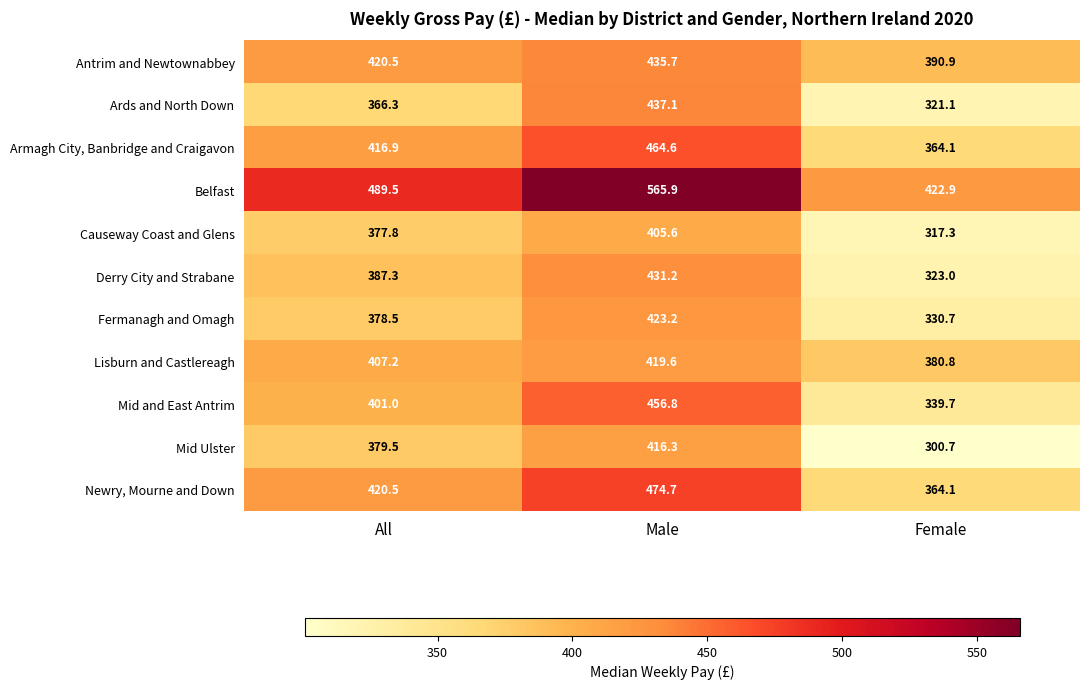

At which label is Ards and North Down closest to 379?

All